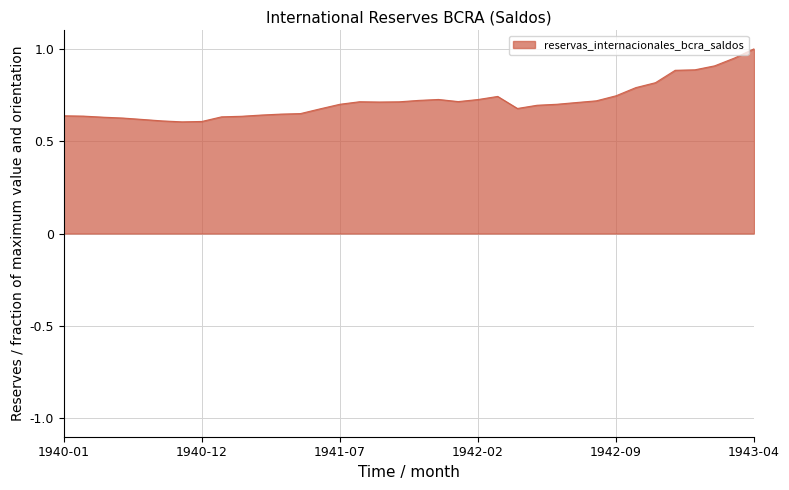

What is the label of the 18th point from the left?

1941-10